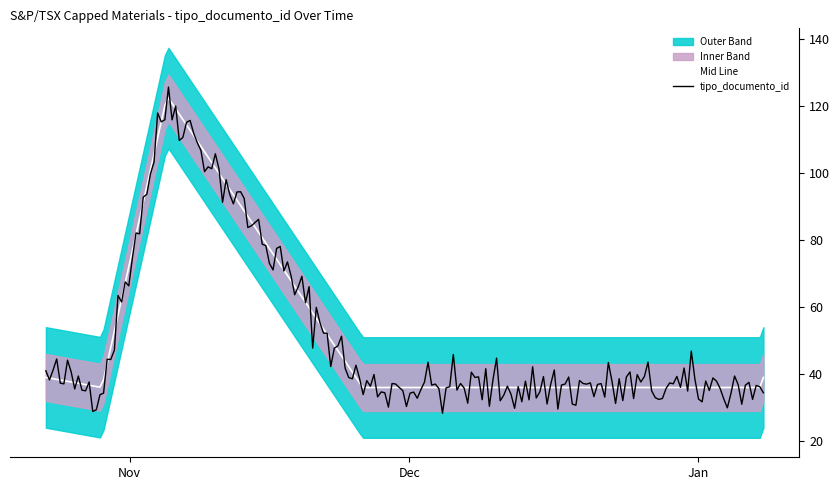

What is the minimum value for tipo_documento_id?

28.3